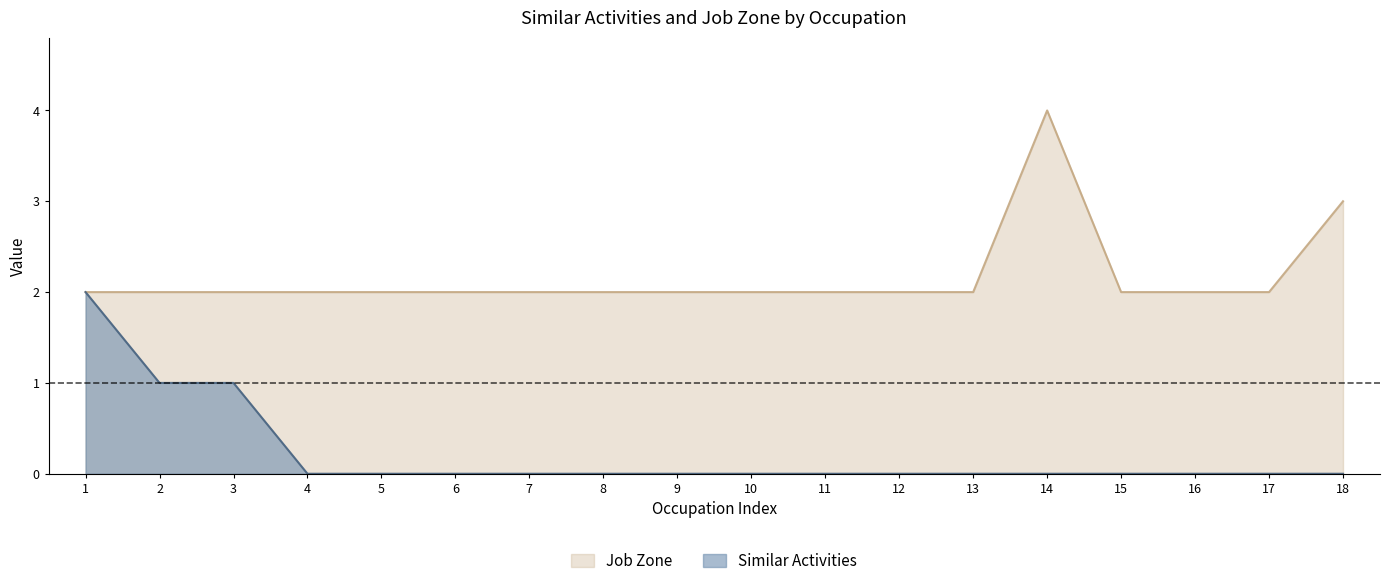

How many Job Zone values are between 2 and 3?

17